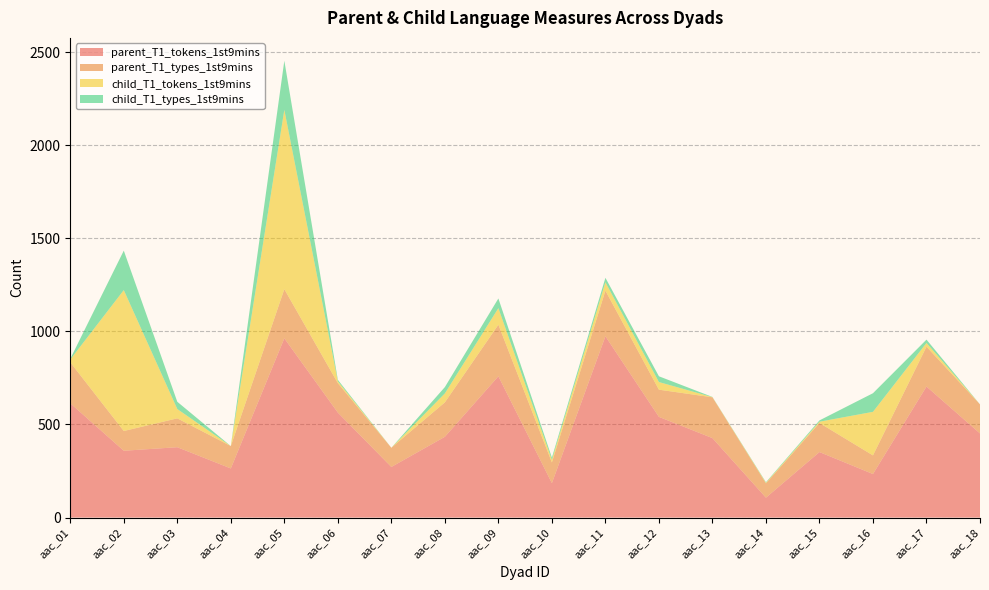

Reading right to left, what are all the values shown in this chart?

parent_T1_tokens_1st9mins: aac_18=452	aac_17=704	aac_16=234	aac_15=352	aac_14=107	aac_13=427	aac_12=541	aac_11=974	aac_10=185	aac_09=759	aac_08=434	aac_07=272	aac_06=564	aac_05=963	aac_04=264	aac_03=378	aac_02=359	aac_01=614
parent_T1_types_1st9mins: aac_18=156	aac_17=214	aac_16=100	aac_15=156	aac_14=77	aac_13=219	aac_12=146	aac_11=245	aac_10=111	aac_09=277	aac_08=185	aac_07=103	aac_06=158	aac_05=264	aac_04=120	aac_03=155	aac_02=106	aac_01=220
child_T1_tokens_1st9mins: aac_18=0	aac_17=20	aac_16=234	aac_15=7	aac_14=3	aac_13=1	aac_12=41	aac_11=45	aac_10=14	aac_09=89	aac_08=48	aac_07=0	aac_06=10	aac_05=963	aac_04=0	aac_03=50	aac_02=757	aac_01=15
child_T1_types_1st9mins: aac_18=0	aac_17=18	aac_16=100	aac_15=7	aac_14=3	aac_13=1	aac_12=31	aac_11=24	aac_10=12	aac_09=52	aac_08=34	aac_07=0	aac_06=8	aac_05=264	aac_04=0	aac_03=39	aac_02=212	aac_01=4